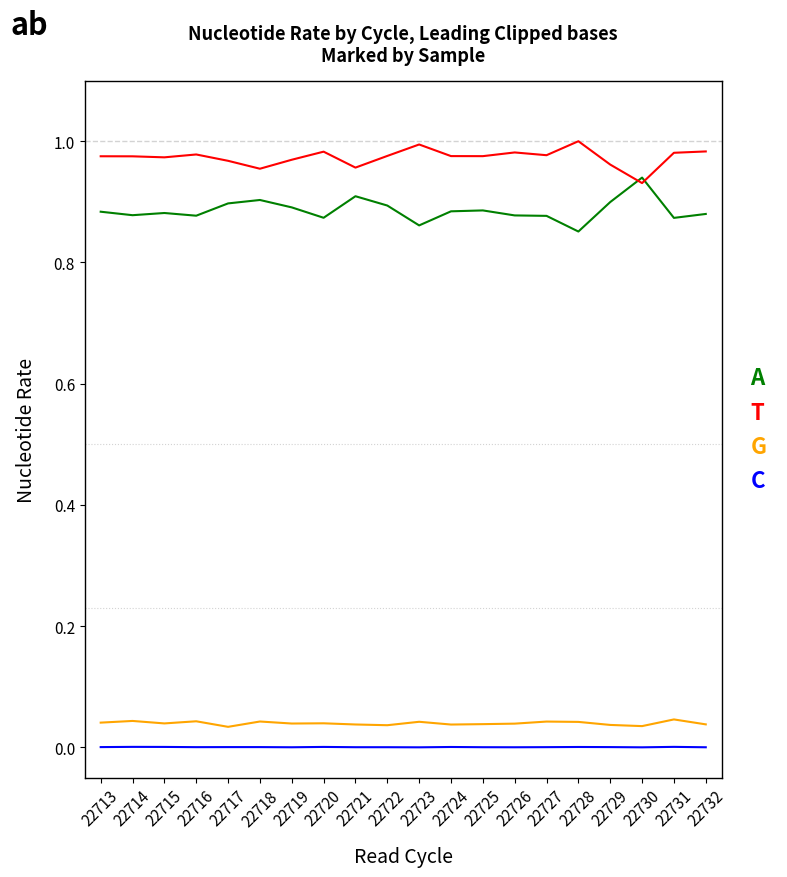

Does the chart have visible grid lines?

No